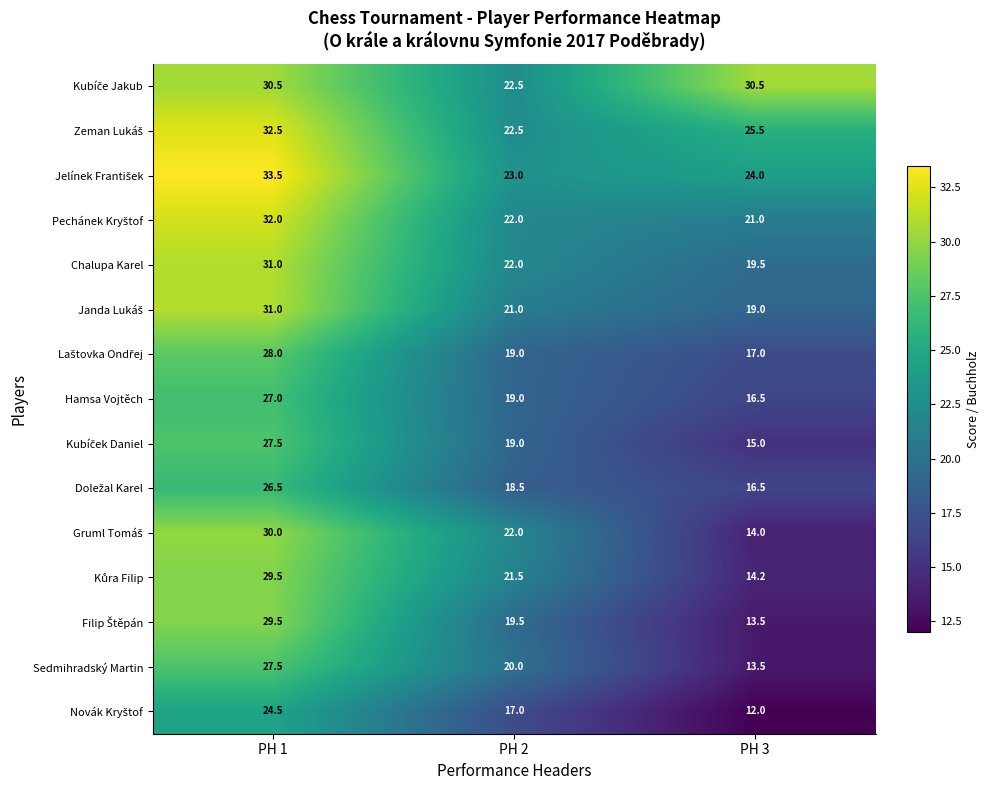

What is the minimum value shown in the chart?

12.0